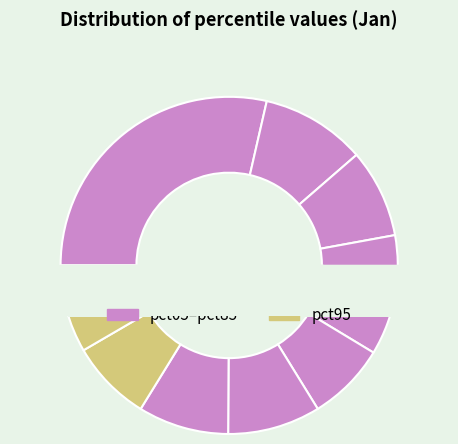

Is it true that pct85 is 1% of the pie?

False